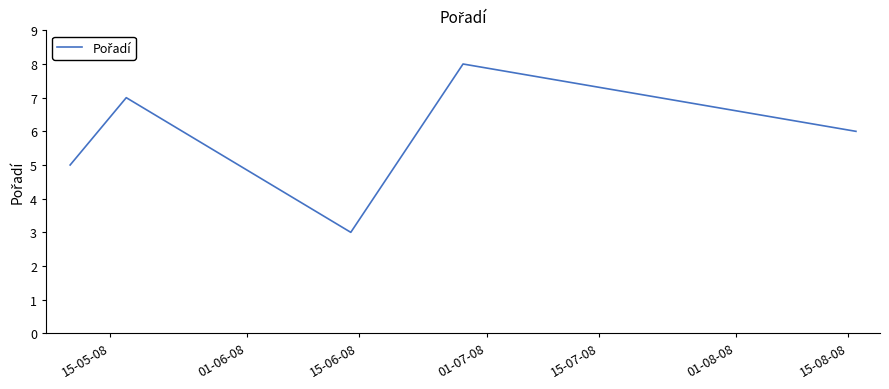

What is the difference between the maximum and minimum values?

5